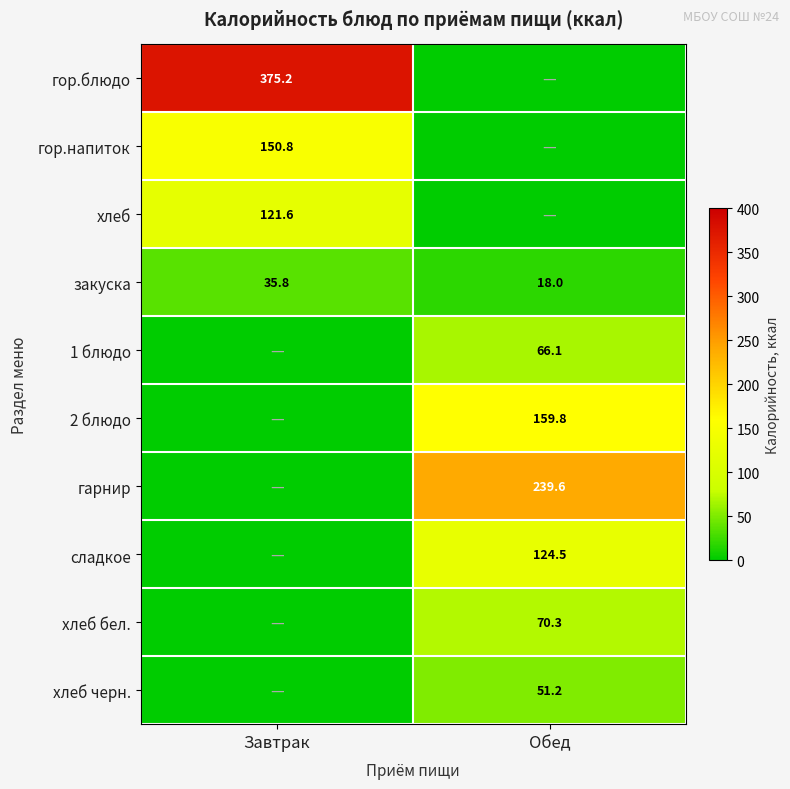

The 1 блюдо series shows 20.1 at Обед. True or false?

False